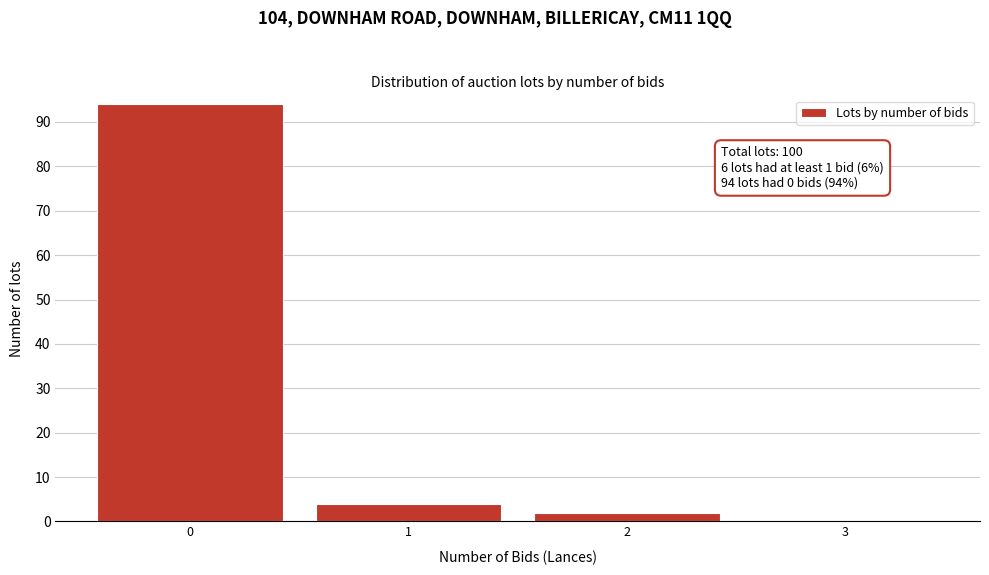

Reading right to left, what are all the values shown in this chart?

3=0	2=2	1=4	0=94